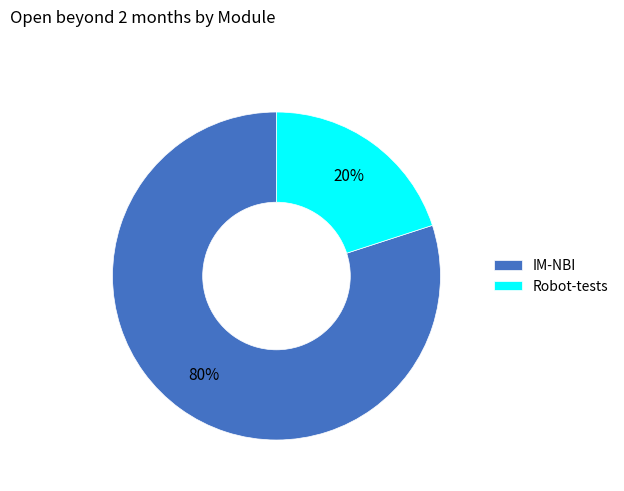

Is IM-NBI the majority of the pie?

Yes